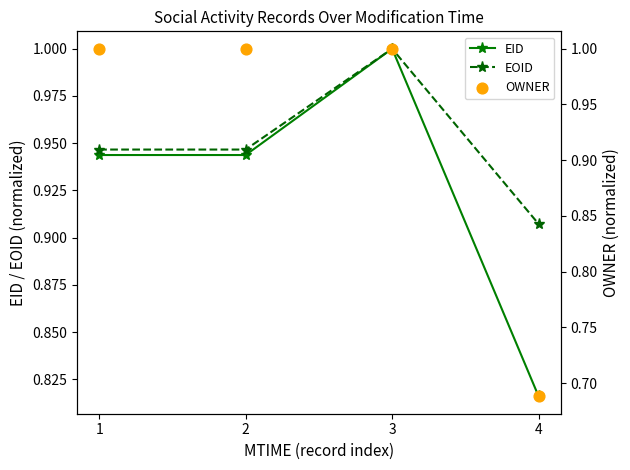

Which series reaches the minimum Y coordinate?

OWNER